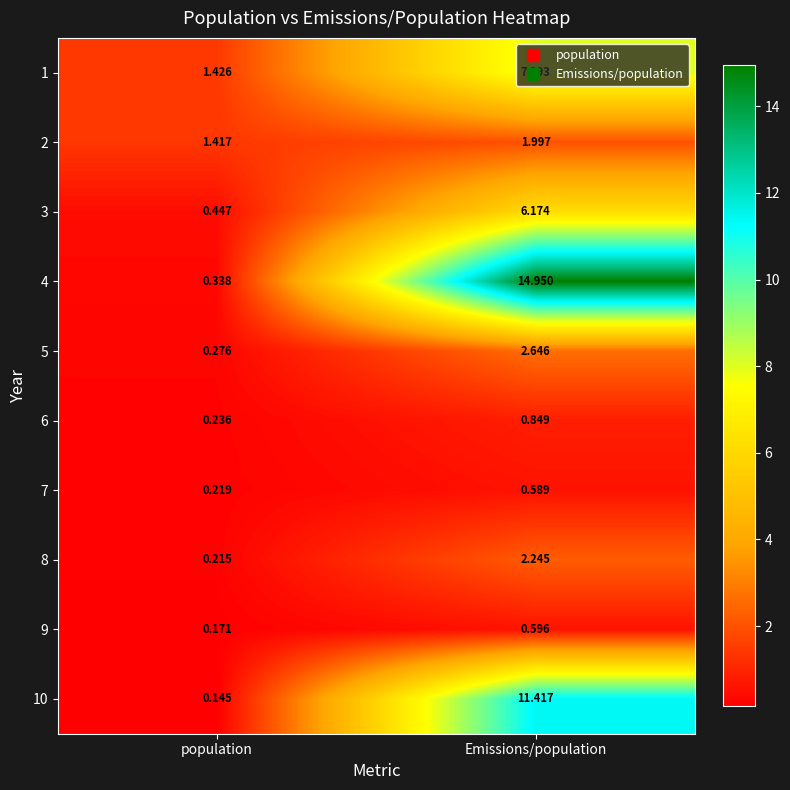

Which series has the largest total across all categories?

4